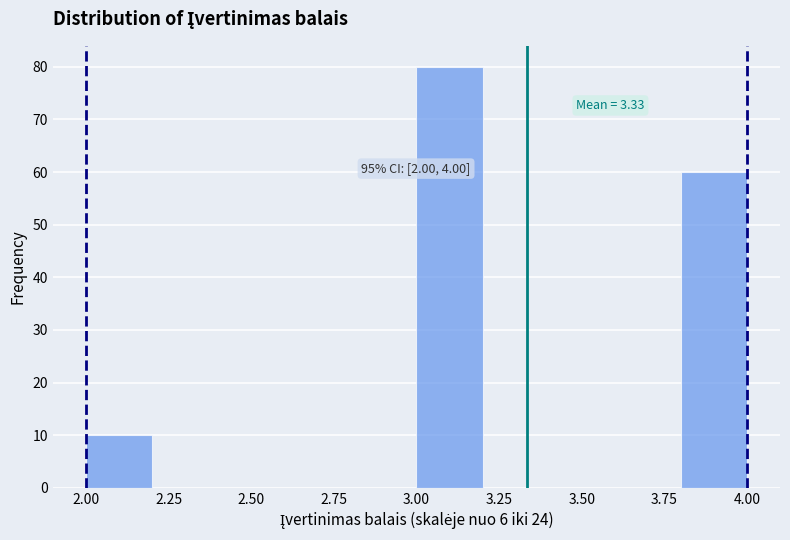

Which range on the x-axis has the tallest bar?

3.0 to 3.2